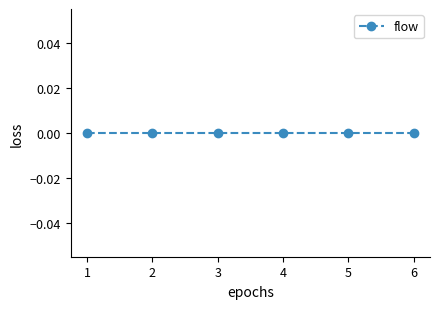

At which category is the sum across all series the highest?

1